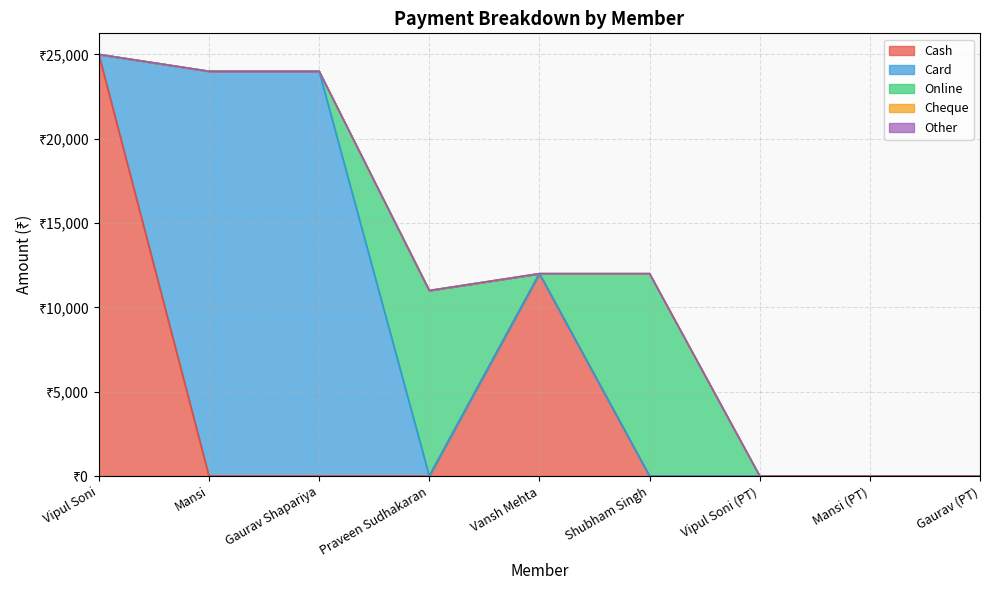

How many lines are shown in the chart?

5